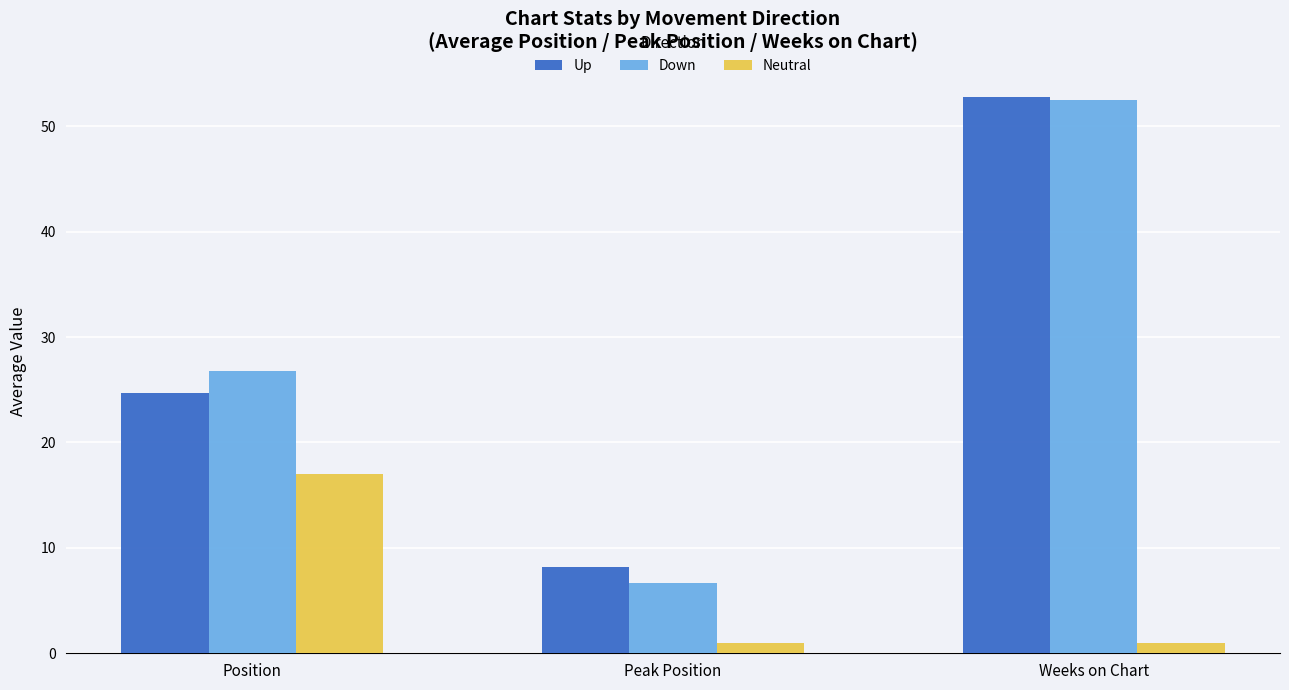

True or false: Up has a value of 80.0 at Weeks on Chart.

False